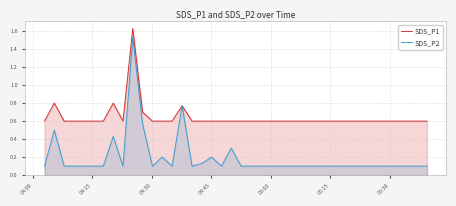

Which series has the widest spread of values?

SDS_P2